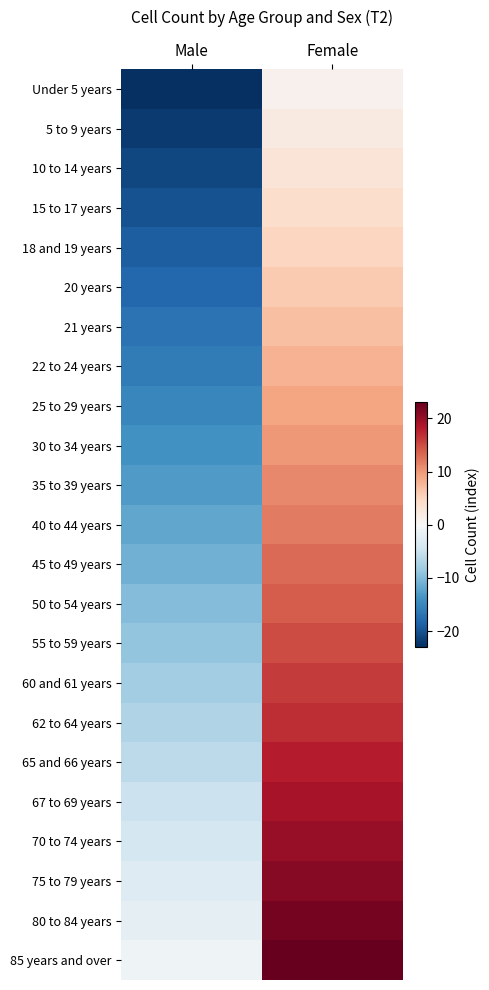

Reading left to right, list all the values displayed in this chart.

Under 5 years: Male=-23	Female=1
5 to 9 years: Male=-22	Female=2
10 to 14 years: Male=-21	Female=3
15 to 17 years: Male=-20	Female=4
18 and 19 years: Male=-19	Female=5
20 years: Male=-18	Female=6
21 years: Male=-17	Female=7
22 to 24 years: Male=-16	Female=8
25 to 29 years: Male=-15	Female=9
30 to 34 years: Male=-14	Female=10
35 to 39 years: Male=-13	Female=11
40 to 44 years: Male=-12	Female=12
45 to 49 years: Male=-11	Female=13
50 to 54 years: Male=-10	Female=14
55 to 59 years: Male=-9	Female=15
60 and 61 years: Male=-8	Female=16
62 to 64 years: Male=-7	Female=17
65 and 66 years: Male=-6	Female=18
67 to 69 years: Male=-5	Female=19
70 to 74 years: Male=-4	Female=20
75 to 79 years: Male=-3	Female=21
80 to 84 years: Male=-2	Female=22
85 years and over: Male=-1	Female=23